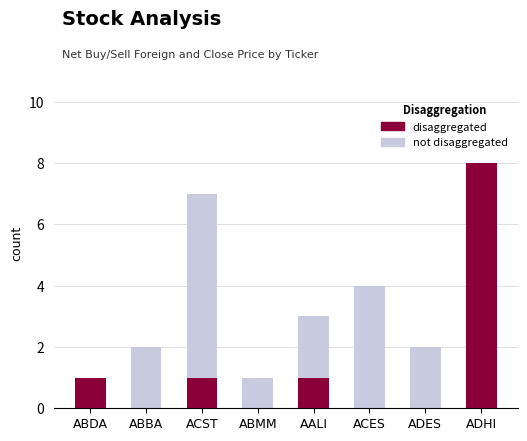

How many bars are there in each group?

2